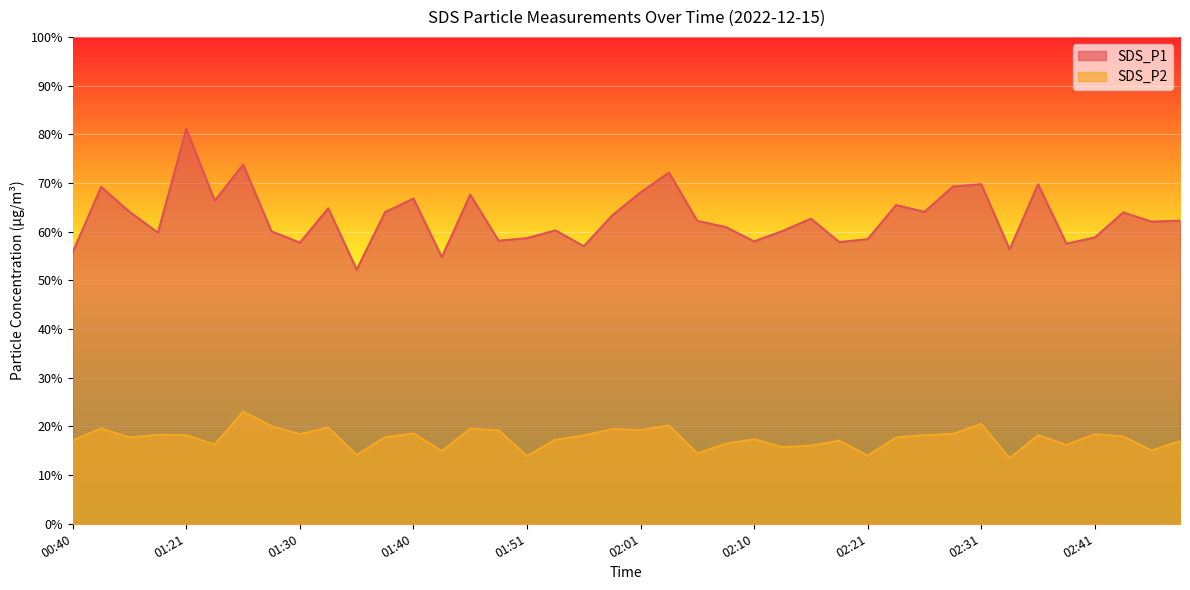

Which has a higher value, 02:13 or 02:10?

02:13